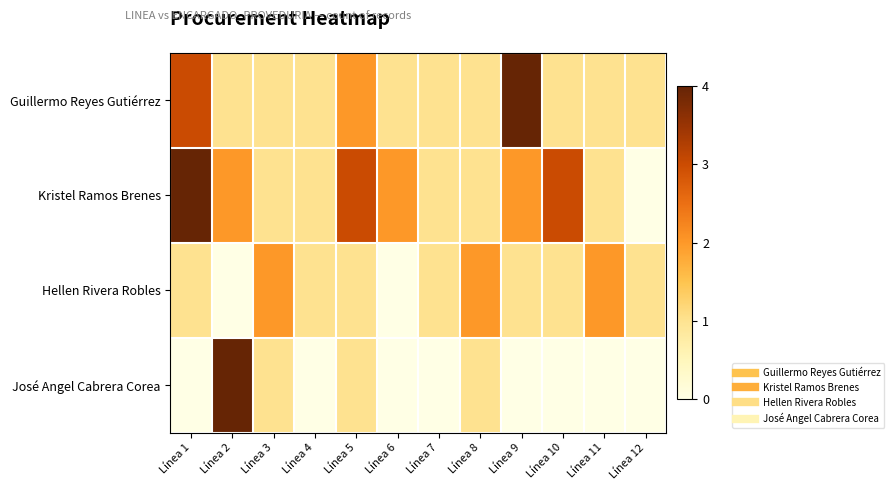

At which category is the sum across all series the highest?

Línea 1